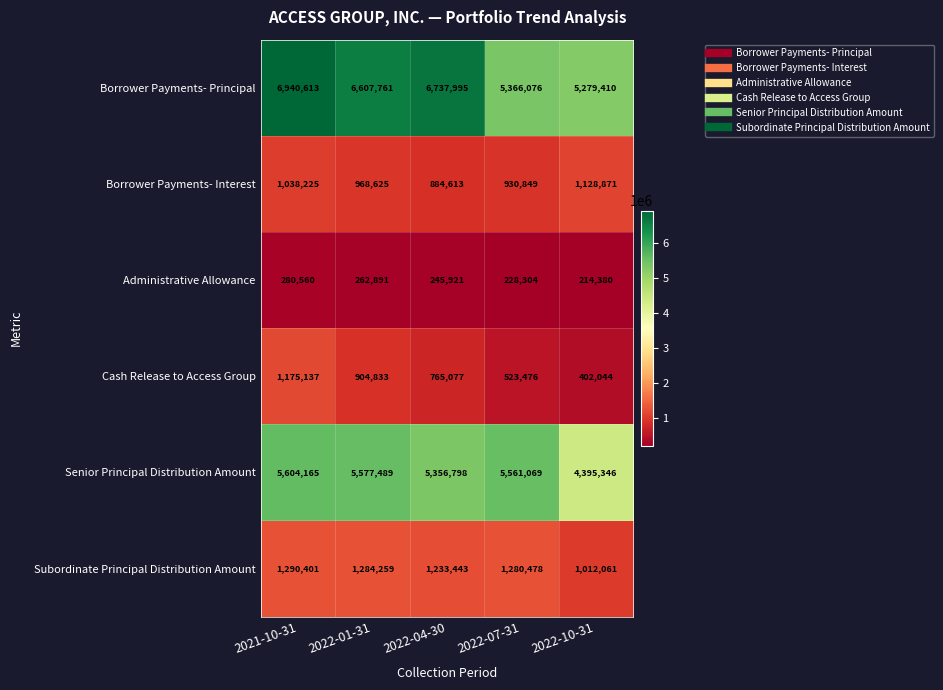

At how many categories does at least one series exceed 620437?

5